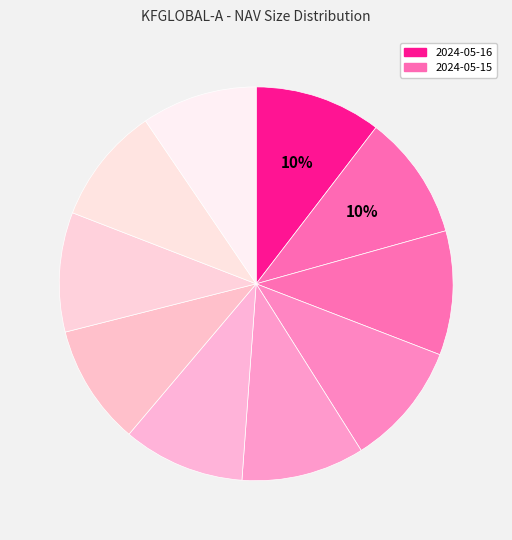

Count the number of slices in the pie.

10